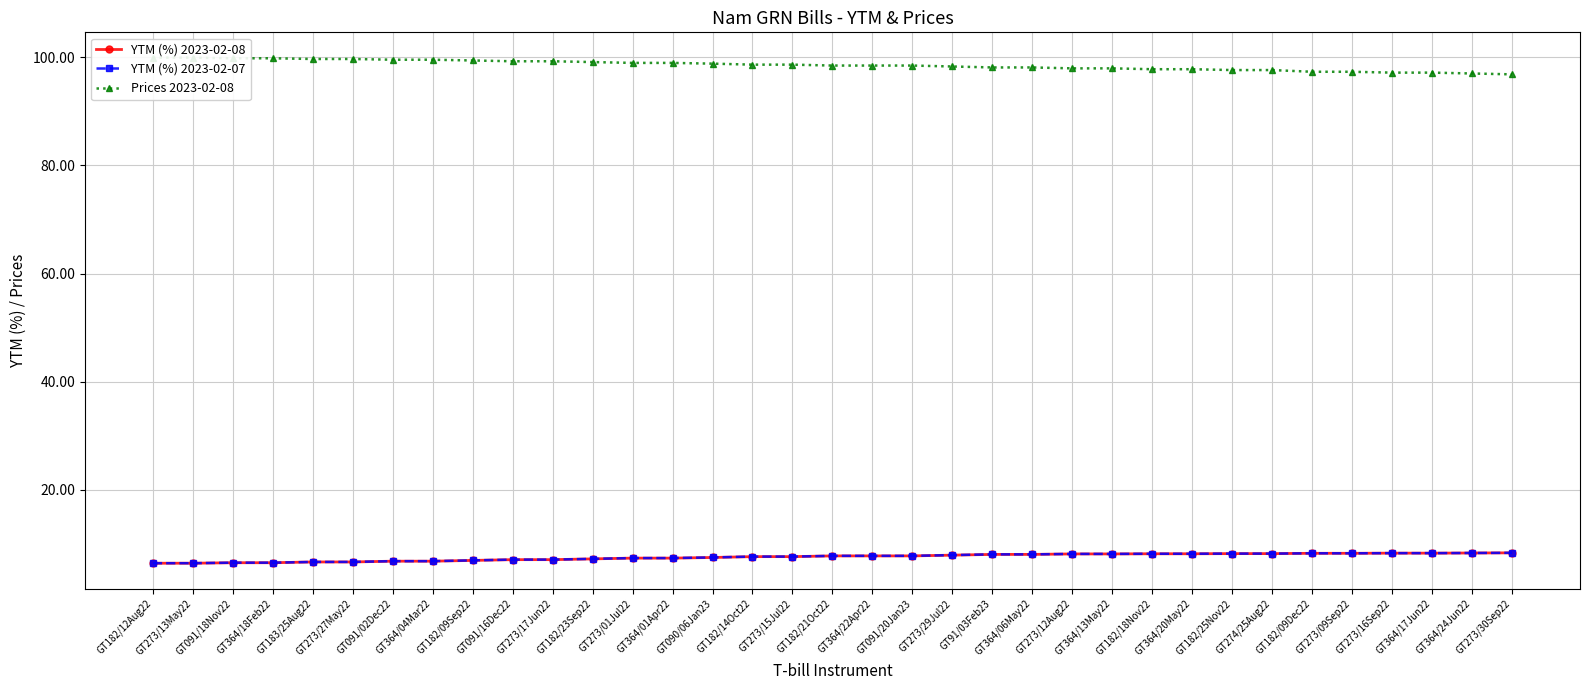

At which label does YTM (%) 2023-02-08 first exceed 7?

GT091/16Dec22